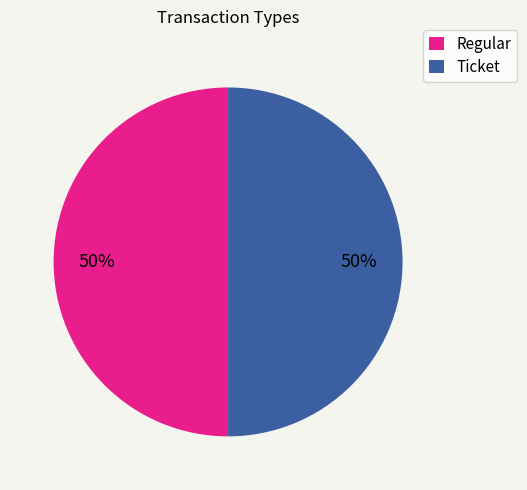

To the nearest percent, what portion does Regular represent?

50%